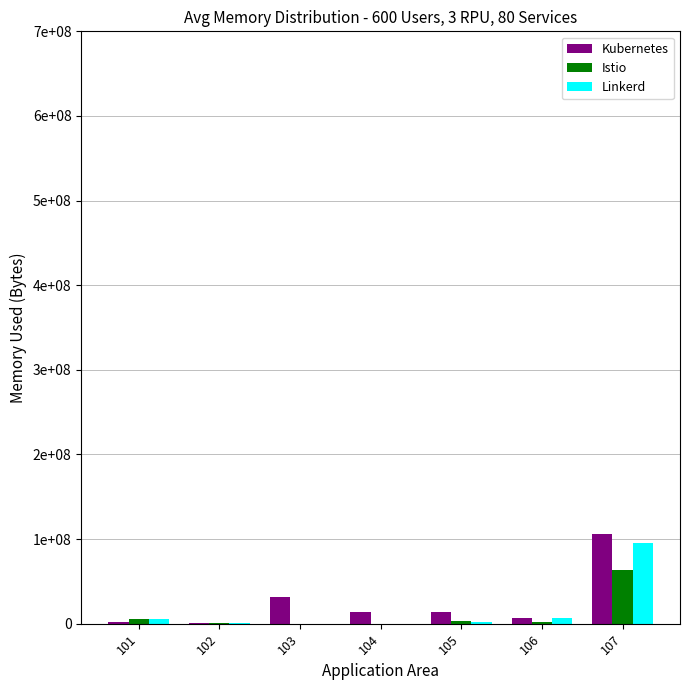

Is the value of Istio at 101 greater than the value of Linkerd at 107?

No